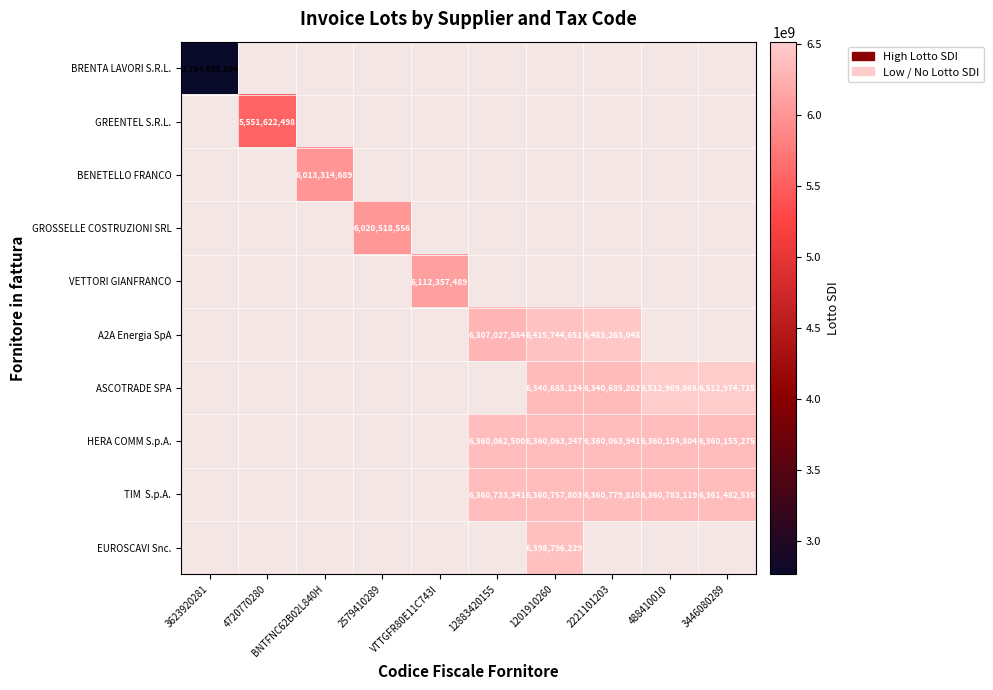

Is it true that BRENTA LAVORI S.R.L. equals 4212237963 at 3623920281?

False